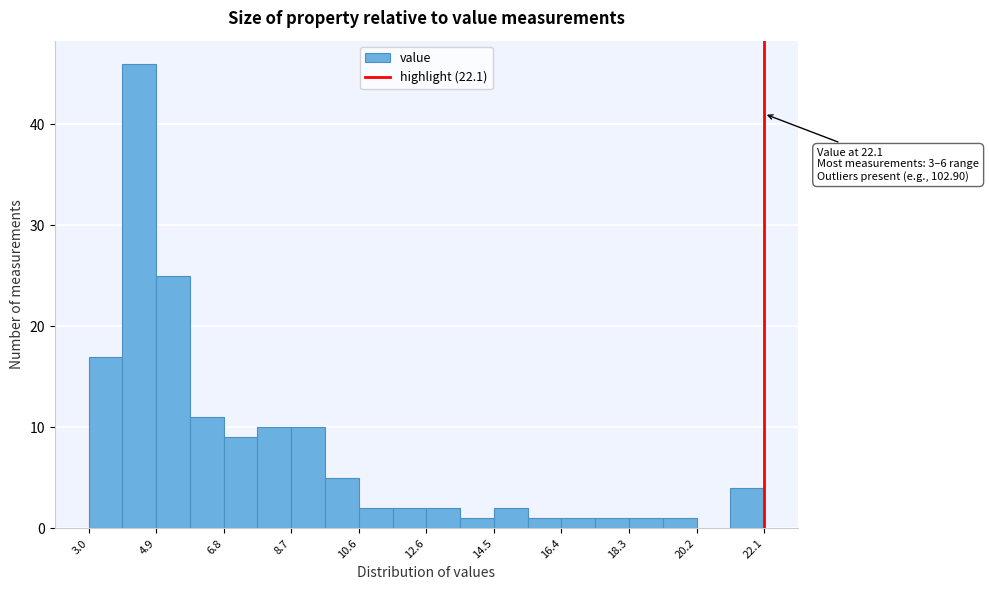

Which range on the x-axis has the tallest bar?

4.0 to 5.0